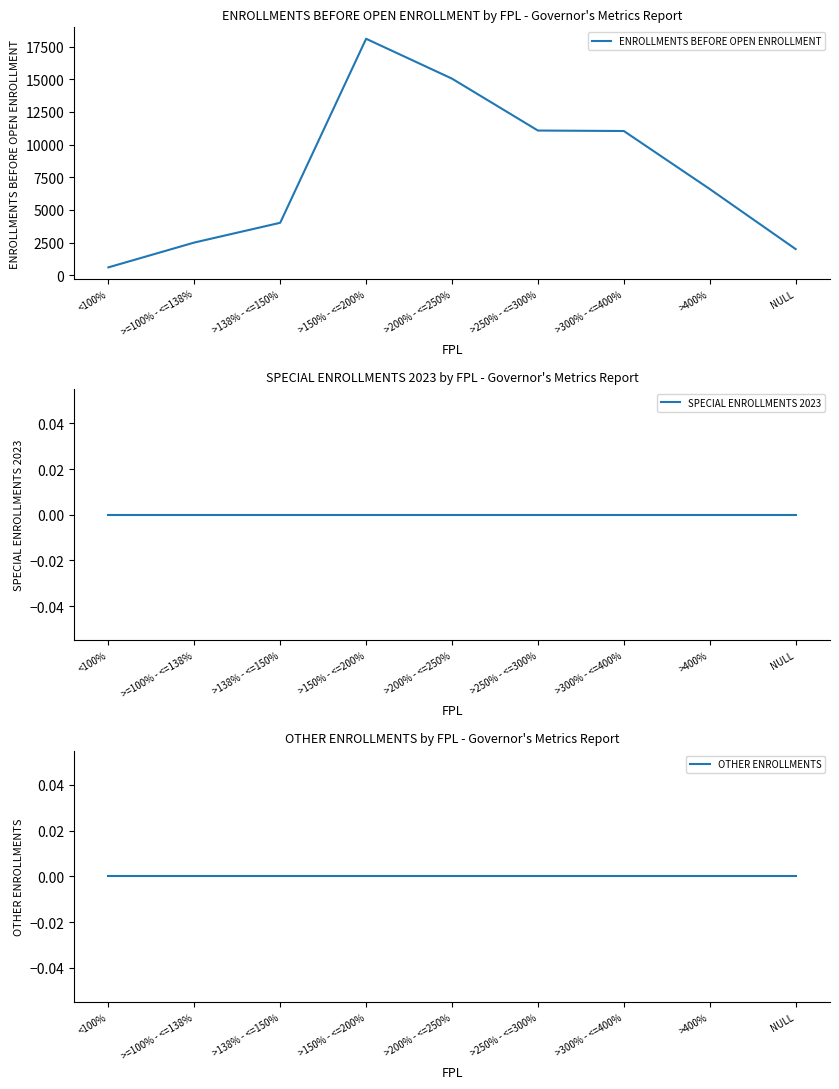

What is the label of the 3rd point from the left?

>138% - <=150%